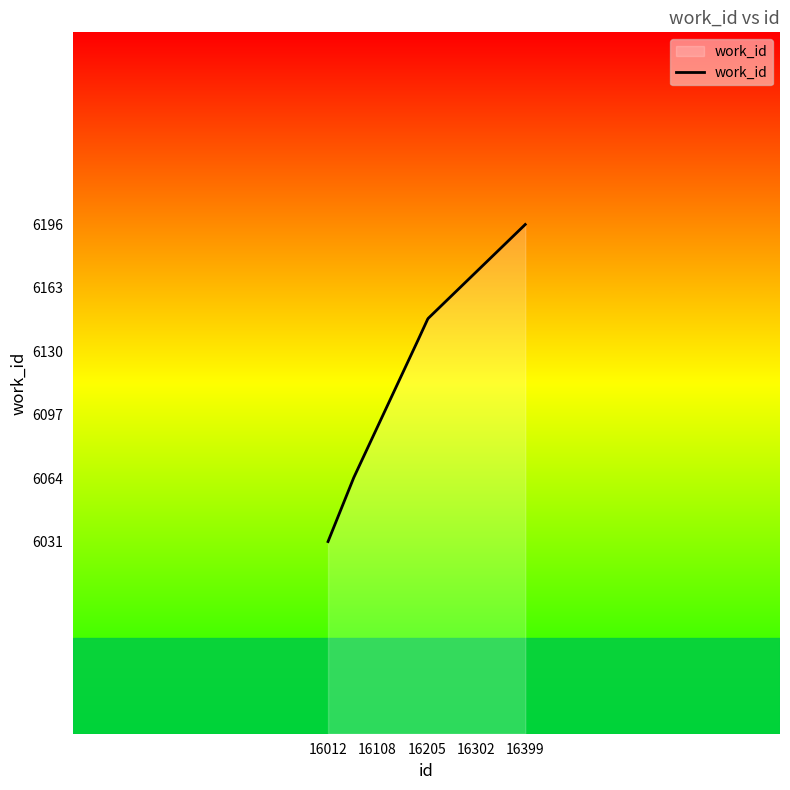

What is the difference between the maximum and minimum values?

165.0